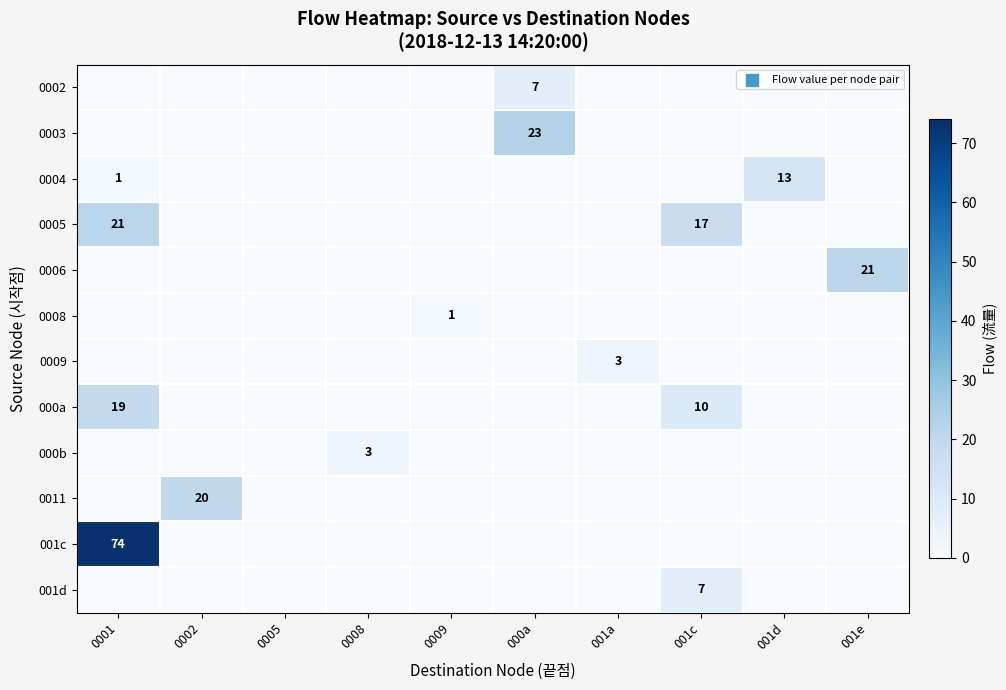

List the labels in order of 0008 value, largest first.

0009, 0001, 0002, 0005, 0008, 000a, 001a, 001c, 001d, 001e